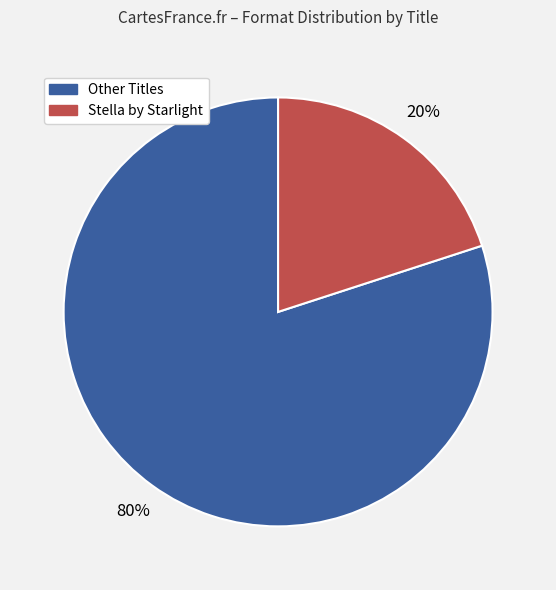

Count the number of slices in the pie.

2